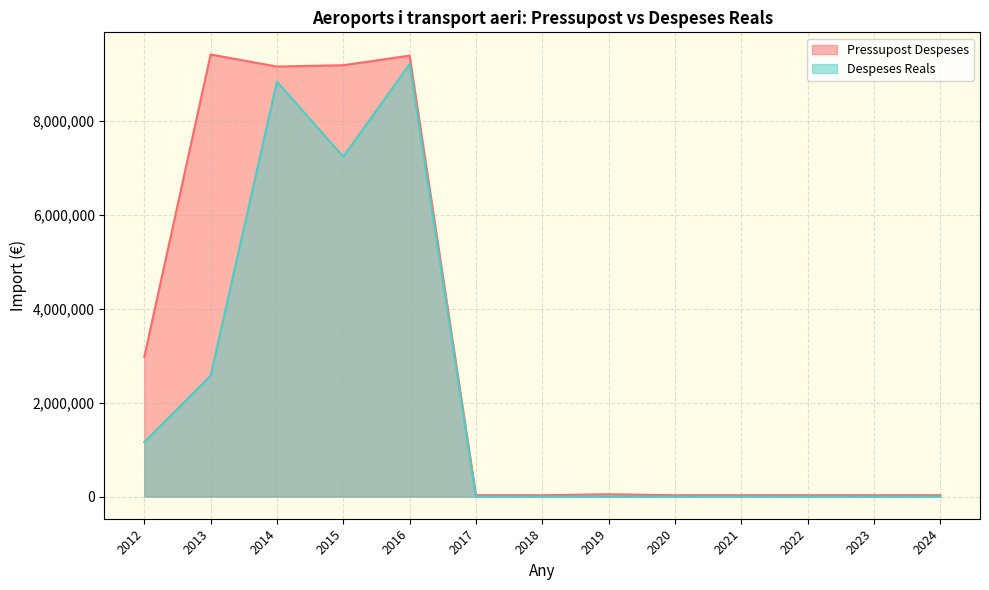

How many interior local peaks does the Despeses Reals series have?

2